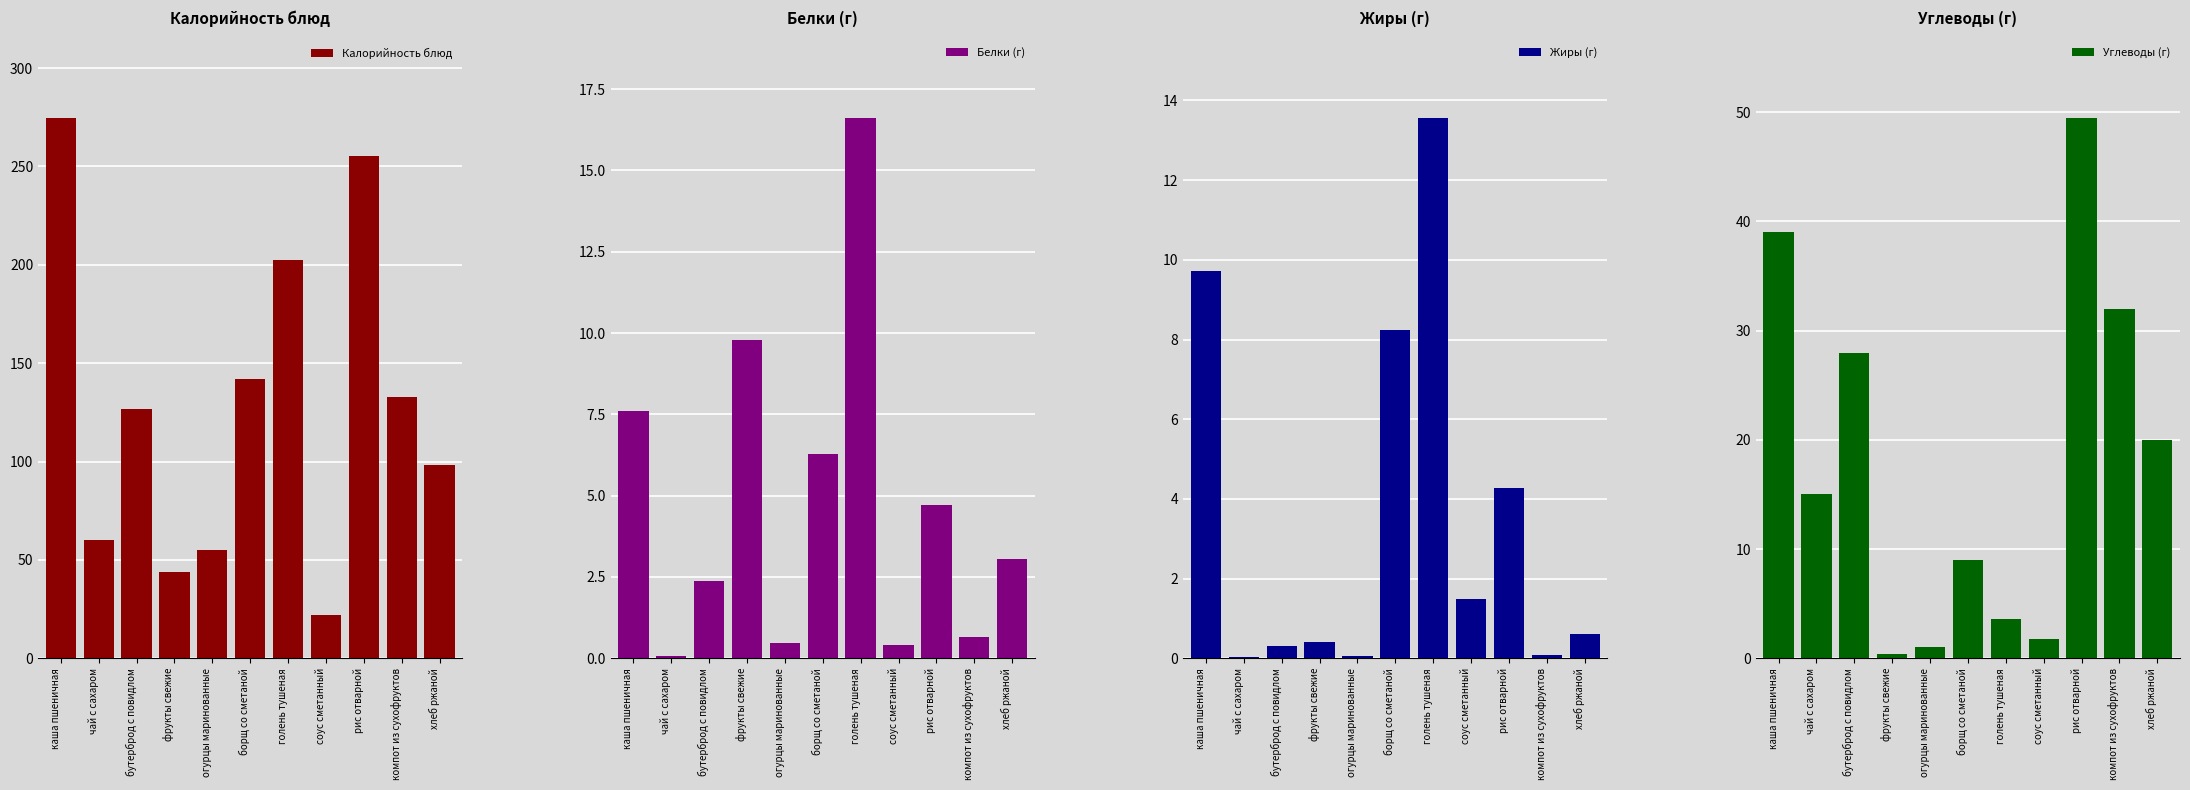

Reading left to right, extract all data points from this chart.

Калорийность блюд: 274.4	60.0	126.9	44.0	55.2	142.1	202.5	22.2	255.1	132.8	98.5
Белки (г): 7.6	0.1	2.4	9.8	0.5	6.3	16.6	0.4	4.7	0.7	3.0
Жиры (г): 9.7	0.0	0.3	0.4	0.1	8.2	13.6	1.5	4.3	0.1	0.6
Углеводы (г): 39.0	15.0	27.9	0.4	1.0	9.0	3.6	1.8	49.4	32.0	19.9